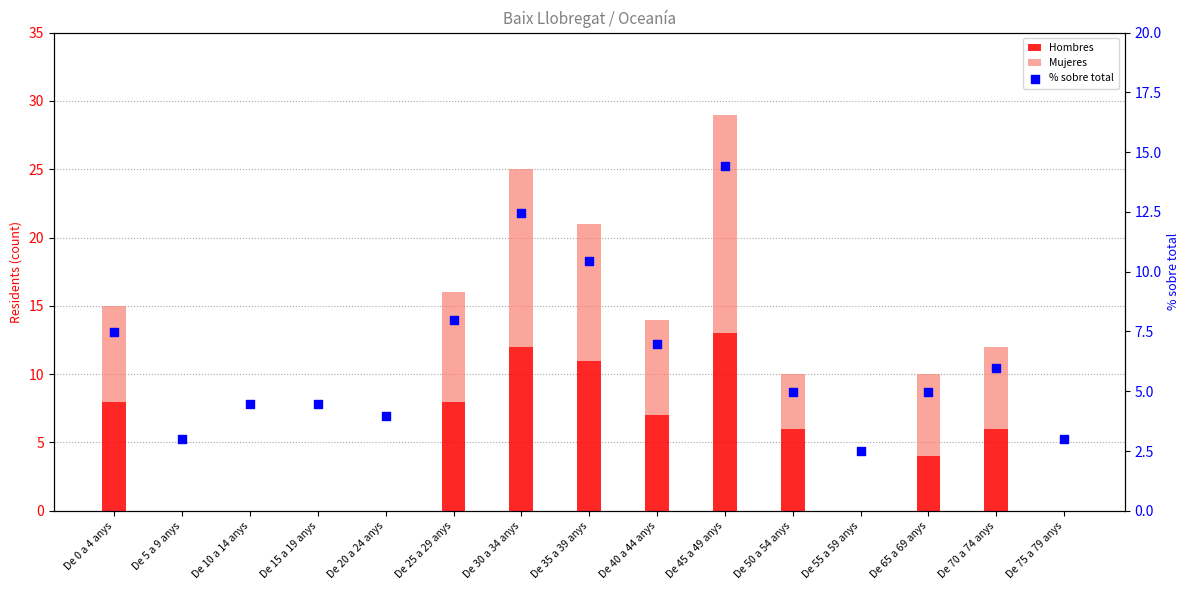

Which series has the largest total across all categories?

% sobre total